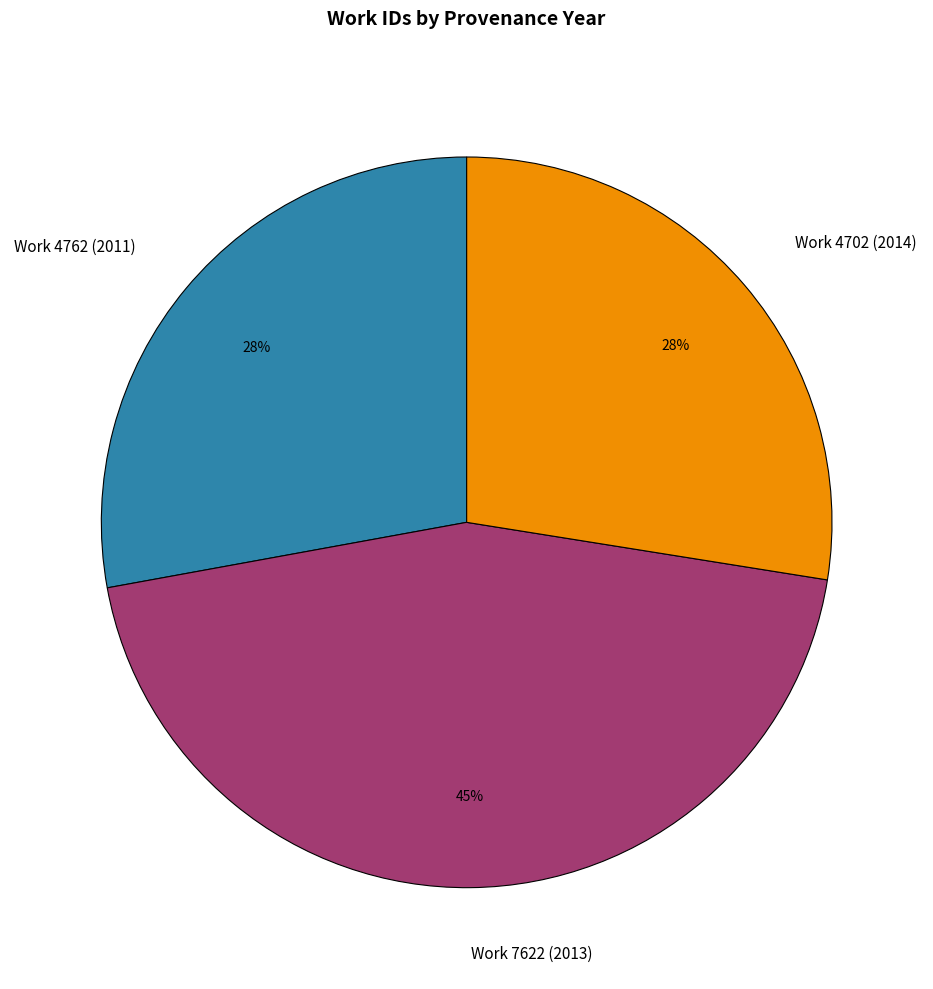

Count the number of slices in the pie.

3